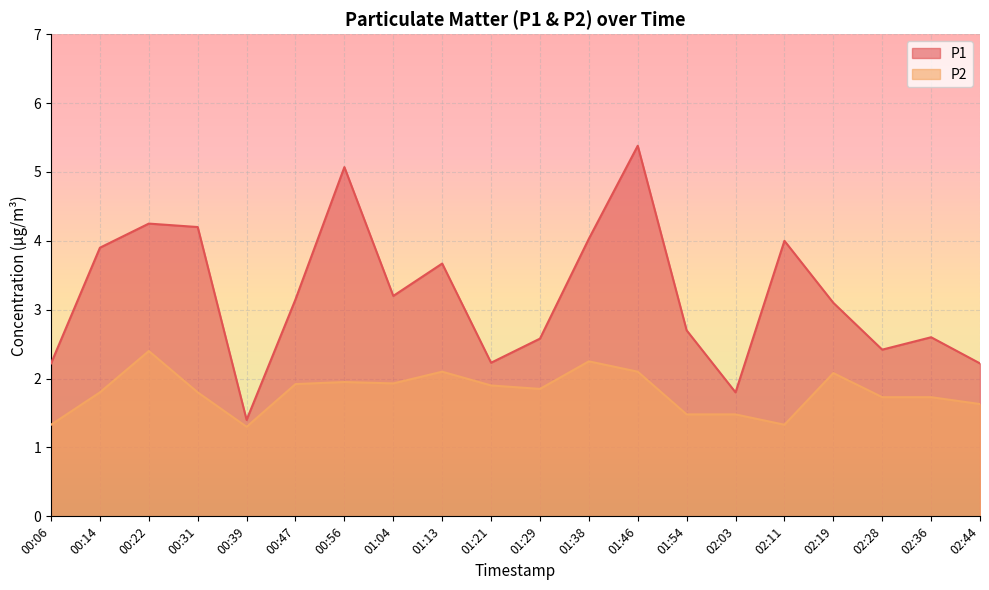

What is the total value across all series at 00:22?

6.7